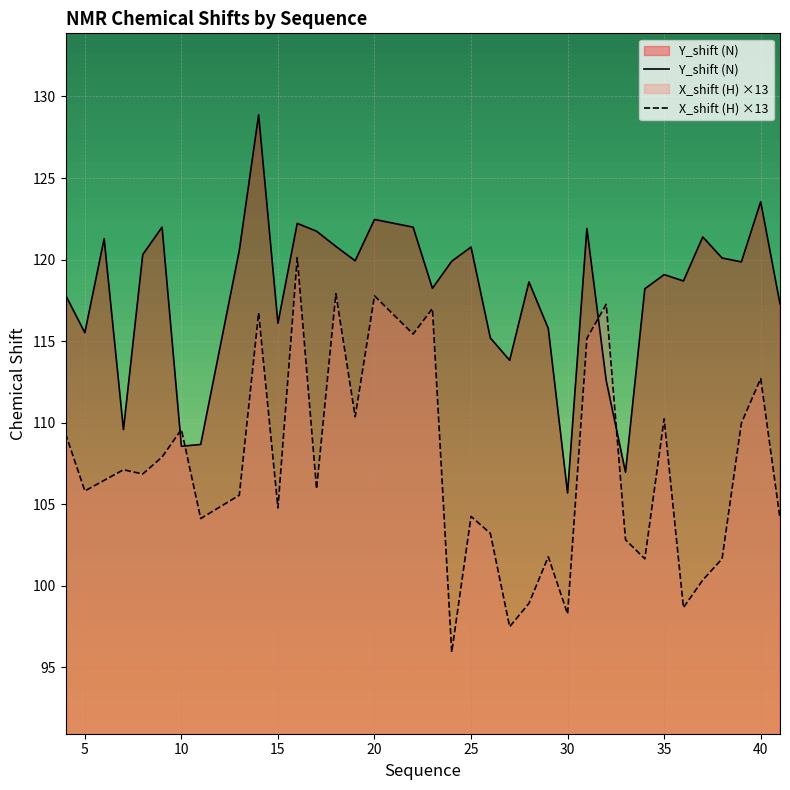

What is the difference between the highest and lowest values at 20?

4.7